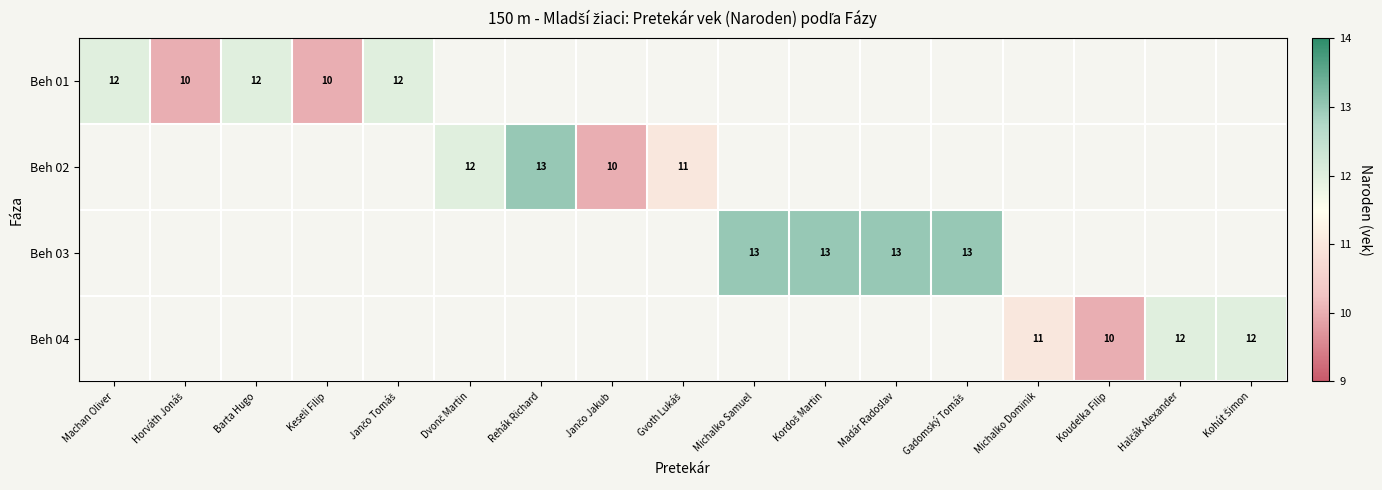

How many data points does each series have?

17